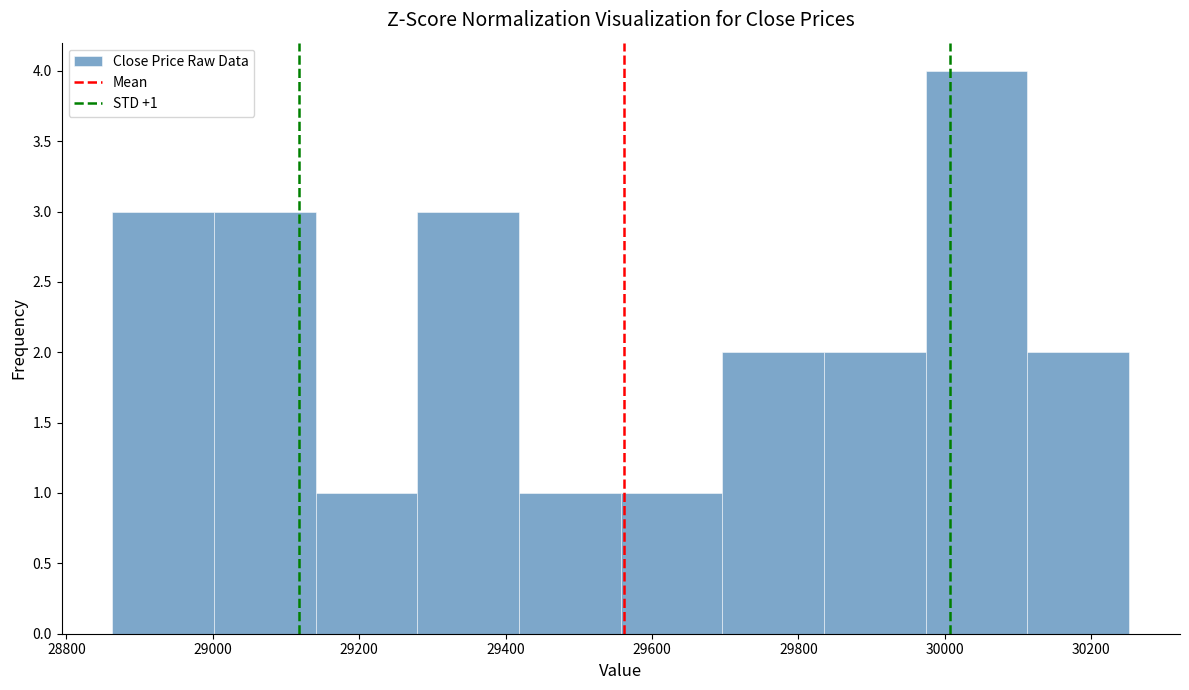

Which range on the x-axis has the tallest bar?

29980 to 30120